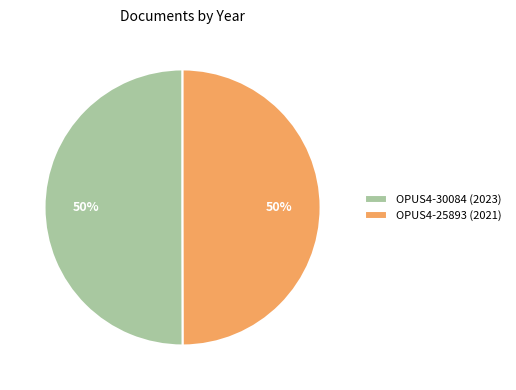

What is the ratio of the value at OPUS4-25893 (2021) to the value at OPUS4-30084 (2023)?

1.0